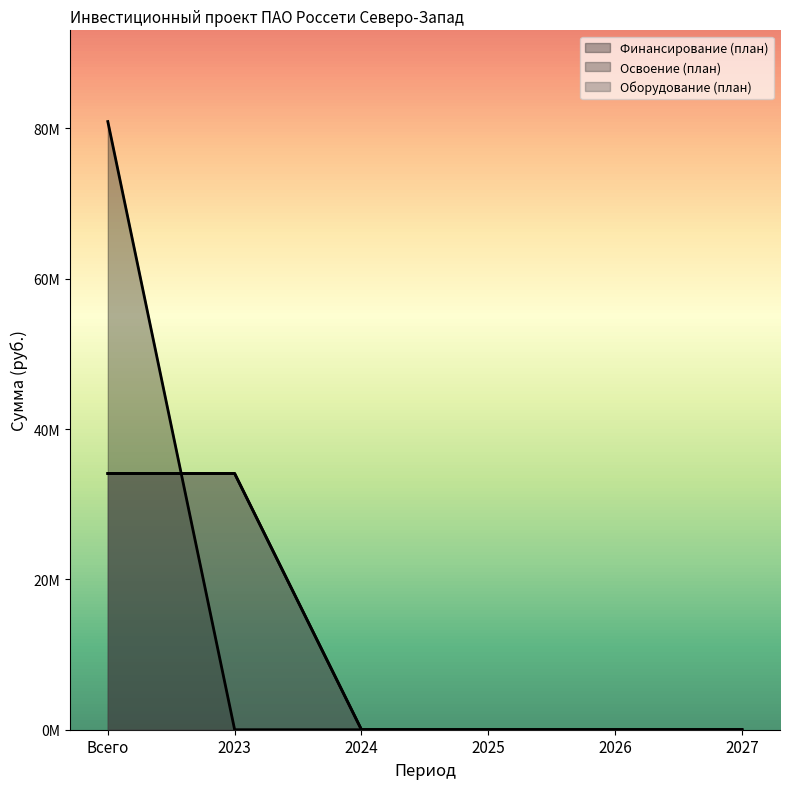

Is the value of Финансирование (план) at 2026 greater than the value of Освоение (план) at 2024?

No